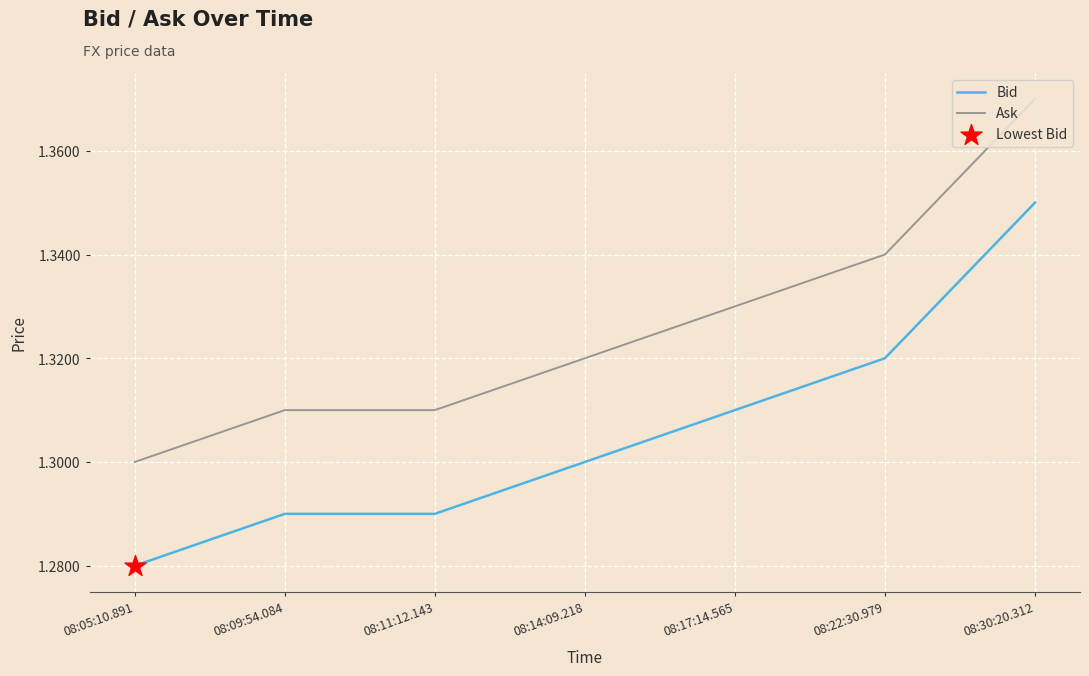

Which series has the largest total across all categories?

Ask